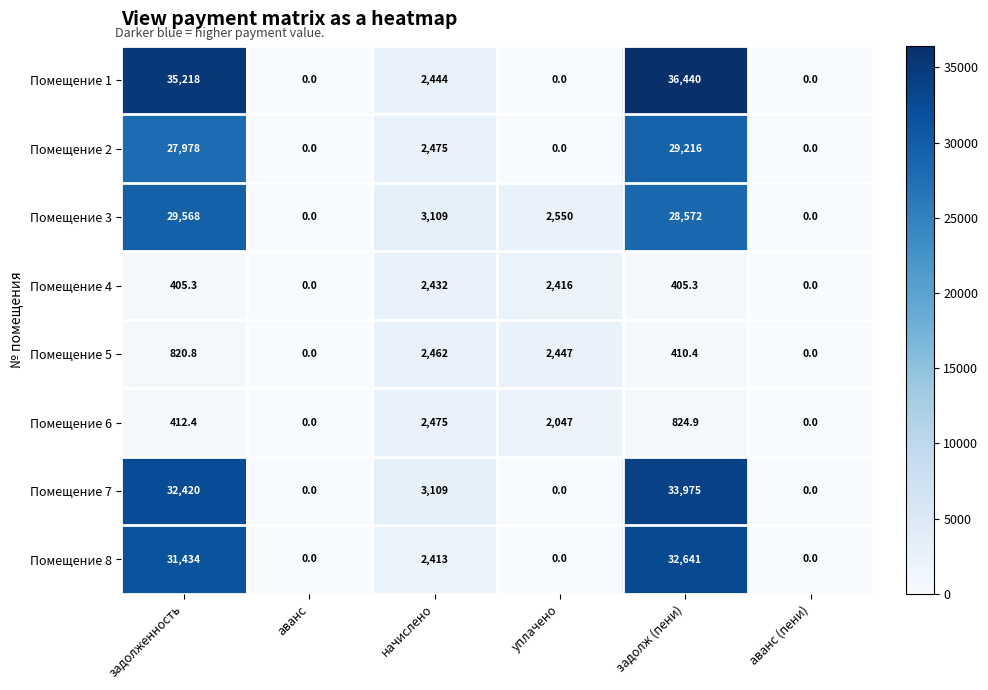

Between аванс and уплачено, which series saw the biggest shift?

Помещение 3